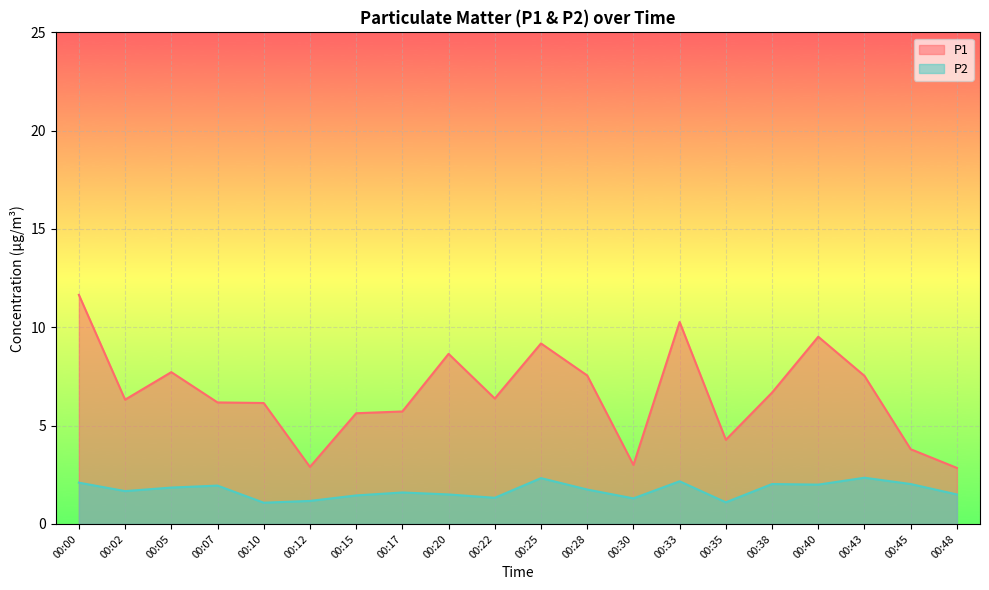

What is the average value of the P1 series?

6.6